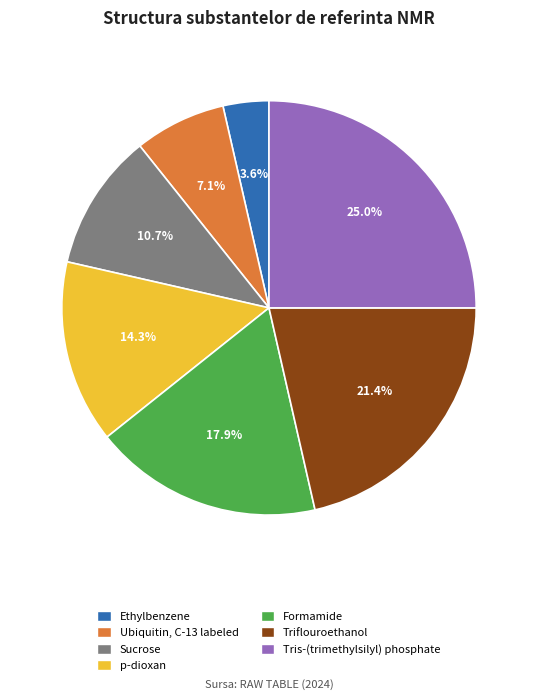

Count the number of slices in the pie.

7